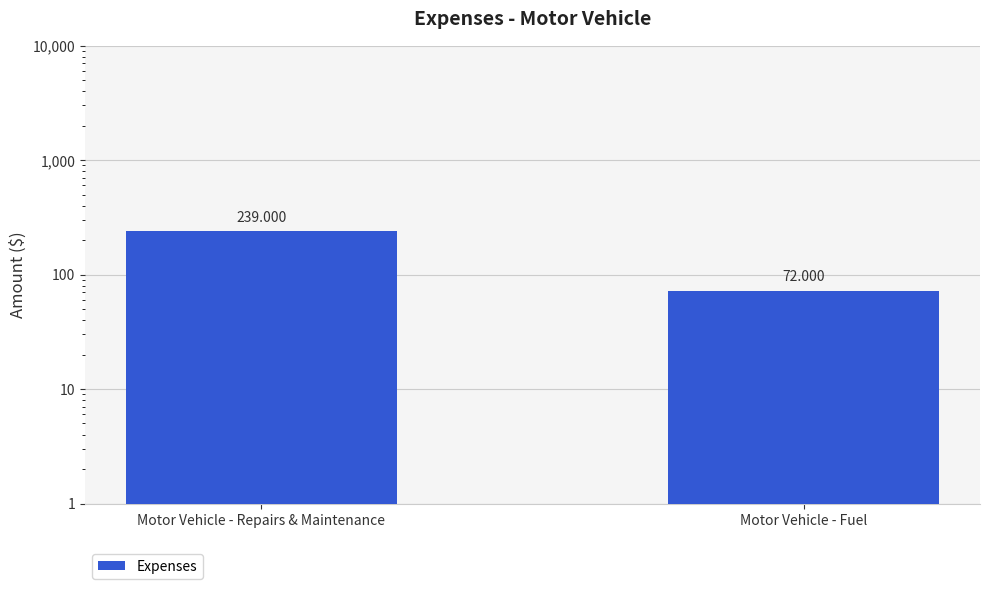

The chart shows a value of 37 at Motor Vehicle - Fuel. True or false?

False